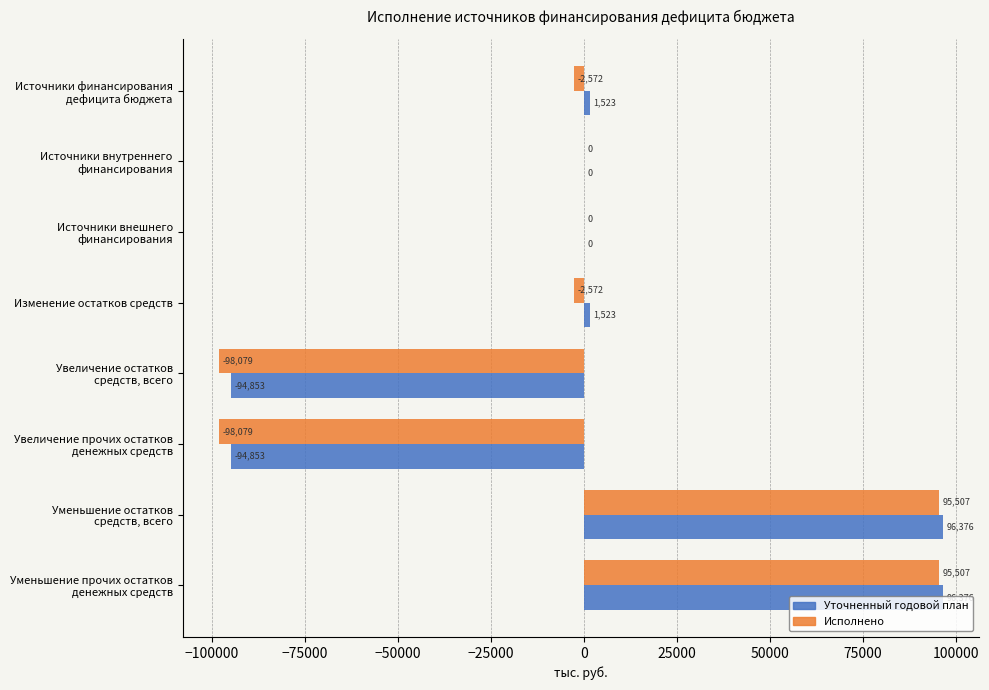

What is the greatest value displayed?

96375.7